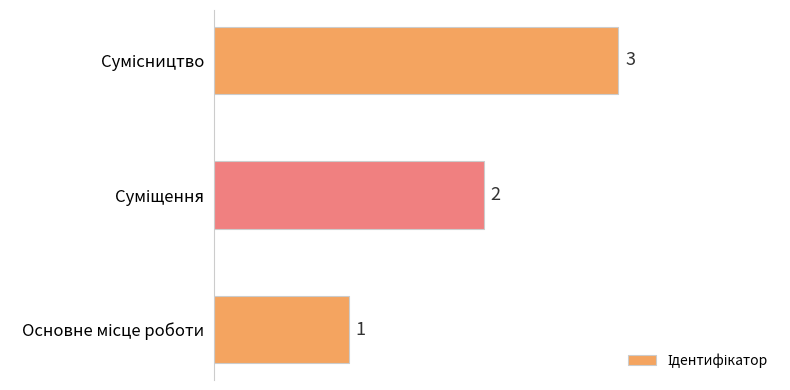

Count the values in the range 1 to 3.

3